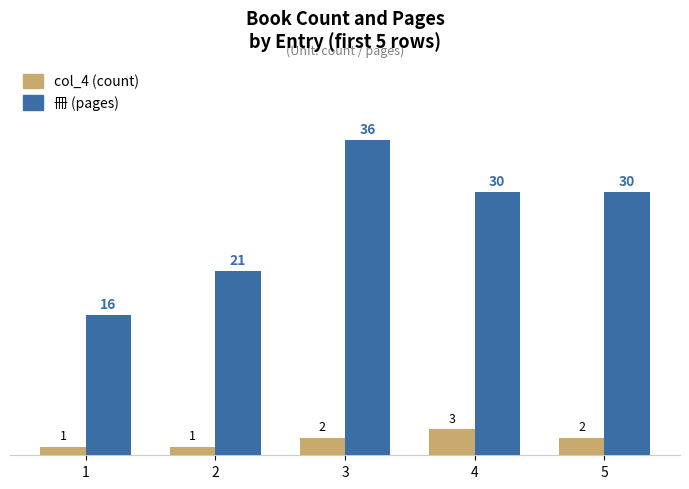

Reading left to right, what are all the values shown in this chart?

col_4 (count): 1=1	2=1	3=2	4=3	5=2
冊 (pages): 1=16	2=21	3=36	4=30	5=30